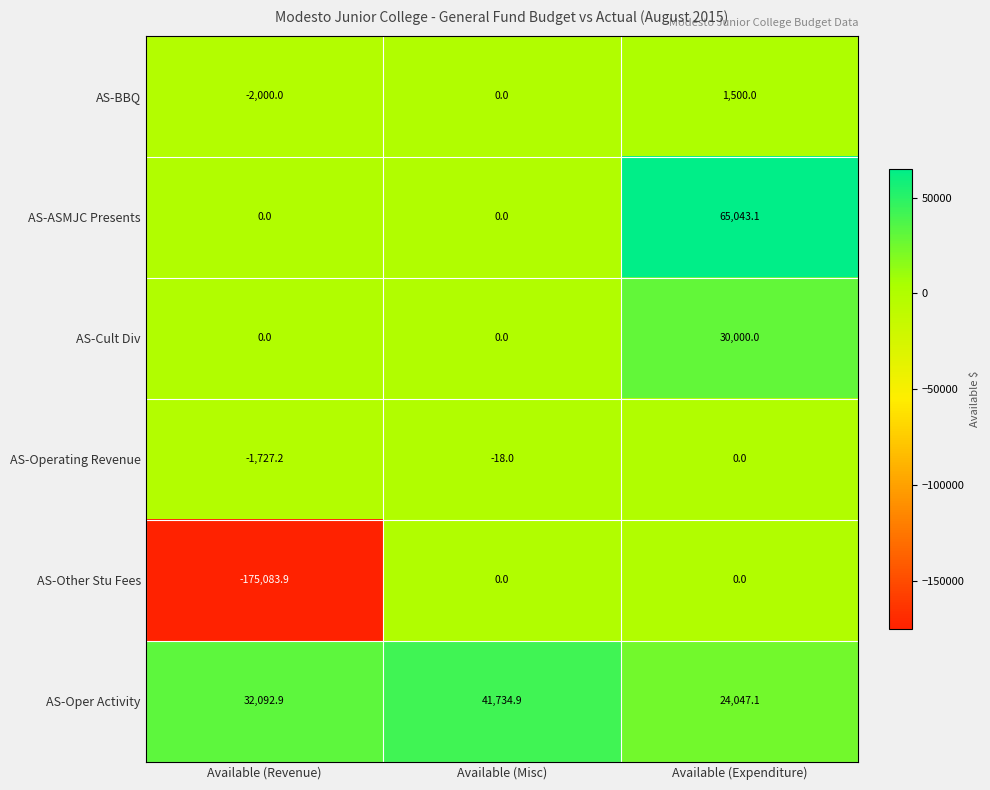

What is the average value of the AS-Other Stu Fees series?

-58361.3